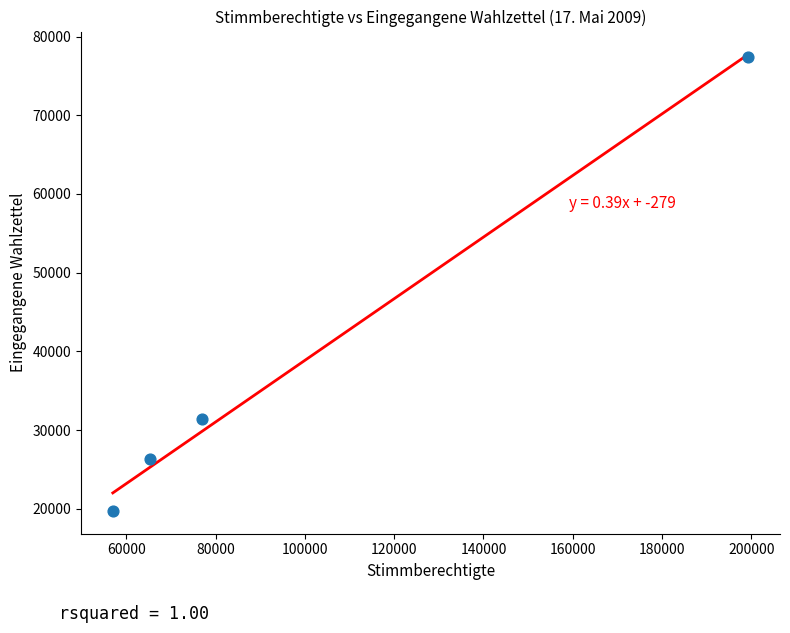

What Y value in the scatter plot is closest to 48591?

31414